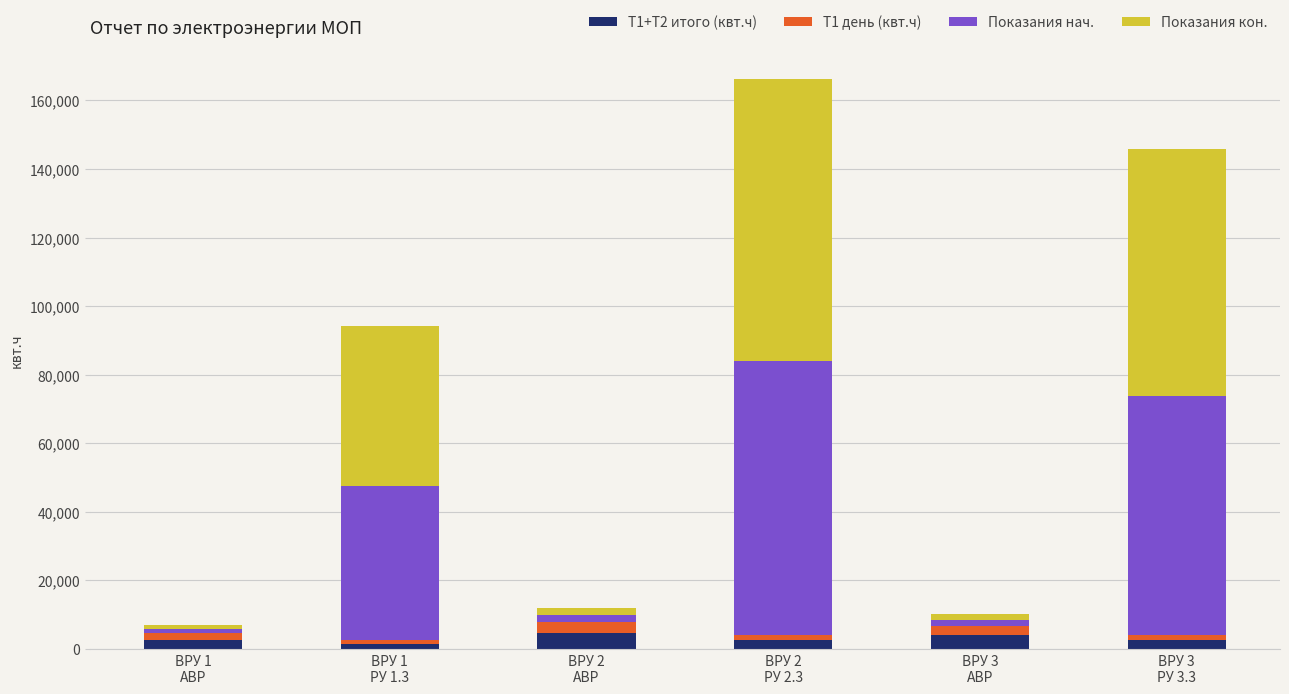

At ВРУ 2
РУ 2.3, list the series in order from largest to smallest.

Показания кон., Показания нач., Т1+Т2 итого (квт.ч), Т1 день (квт.ч)